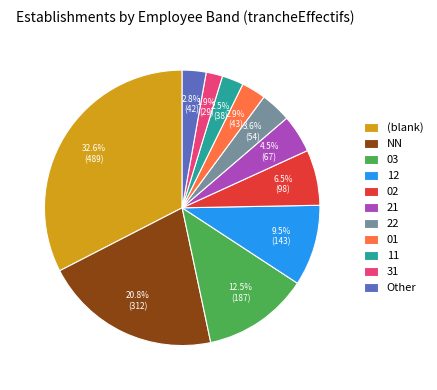

Does any single category account for the majority?

No